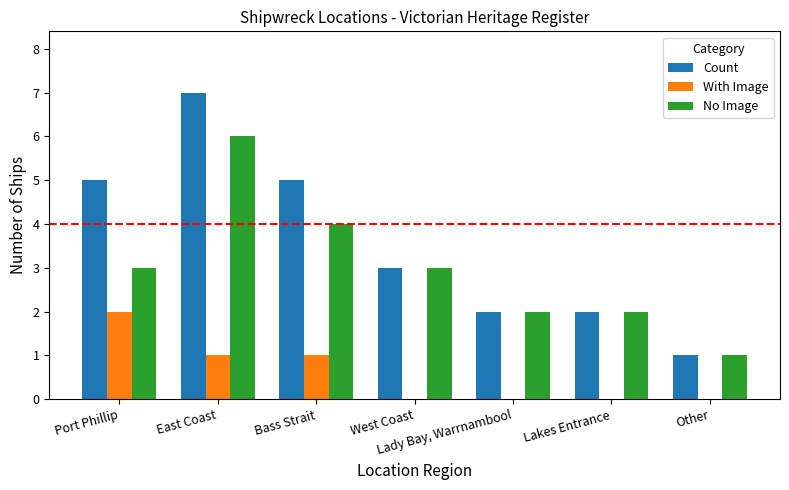

How many categories are shown in the chart?

7